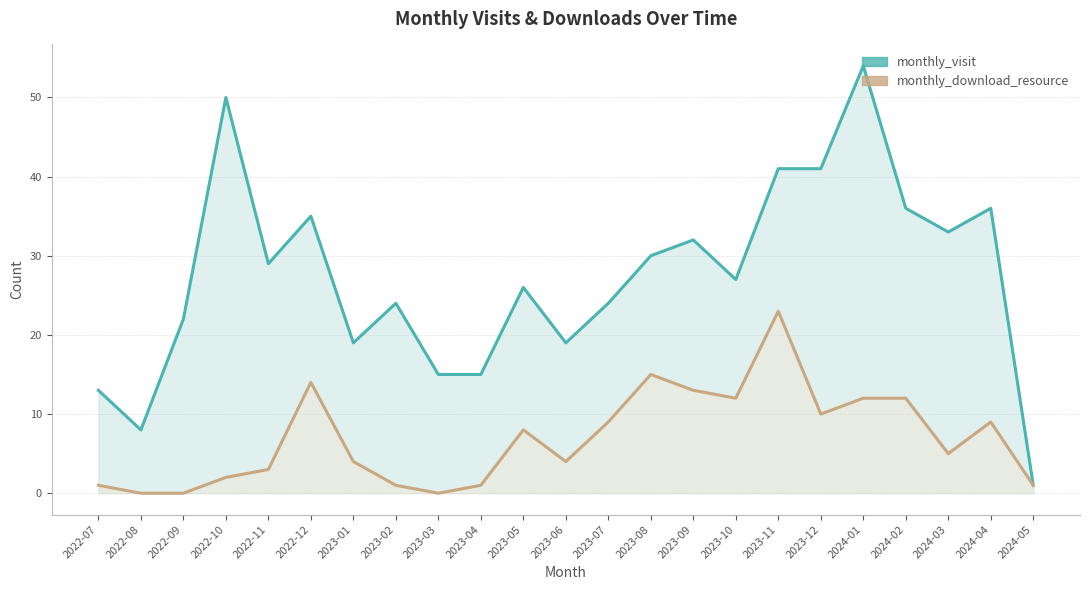

True or false: monthly_visit has more than 0 points higher than both neighbors.

True